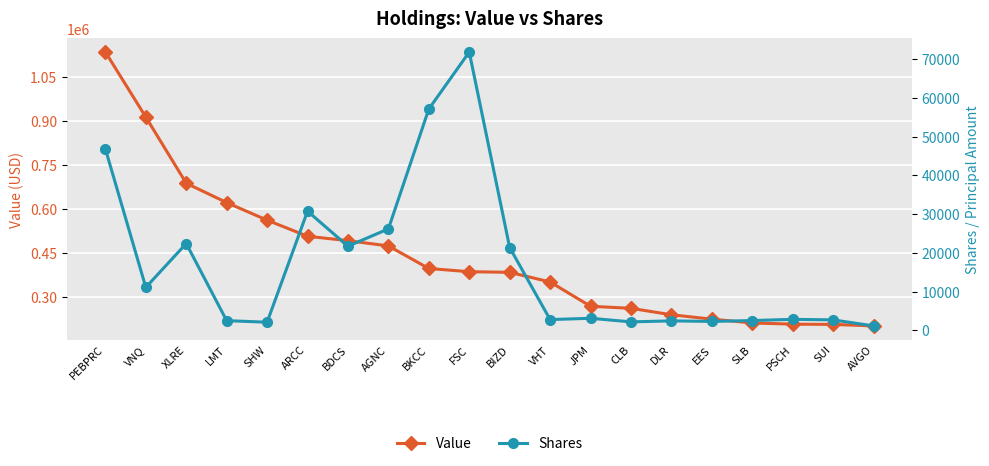

How many values in the Shares series exceed 3102?

9